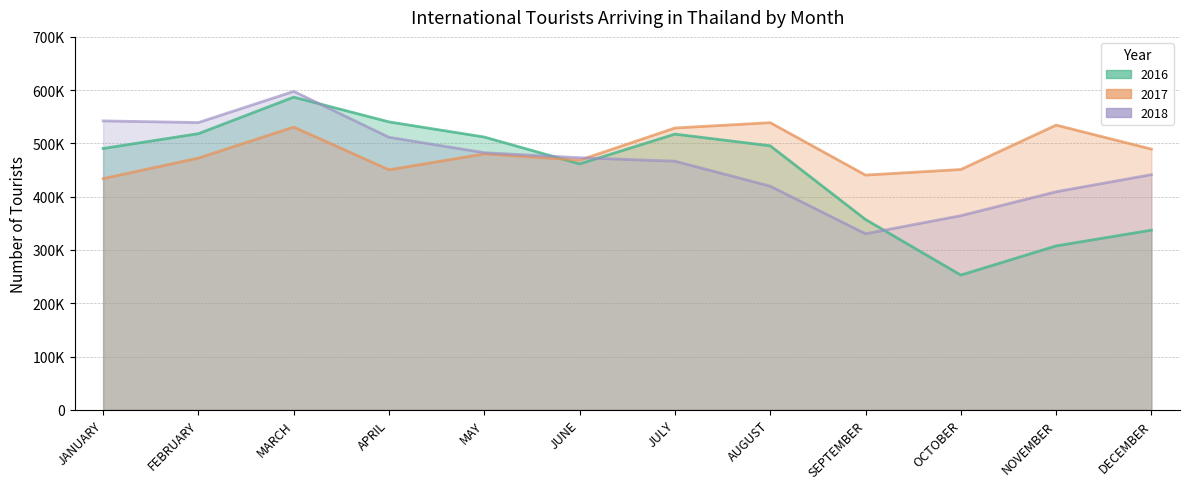

Reading left to right, extract all data points from this chart.

2016: JANUARY=490545	FEBRUARY=518335	MARCH=586899	APRIL=540419	MAY=511975	JUNE=461595	JULY=517494	AUGUST=495556	SEPTEMBER=357256	OCTOBER=252903	NOVEMBER=307646	DECEMBER=337221
2017: JANUARY=433996	FEBRUARY=472562	MARCH=530734	APRIL=450529	MAY=480424	JUNE=468503	JULY=528986	AUGUST=538997	SEPTEMBER=440591	OCTOBER=451100	NOVEMBER=534432	DECEMBER=489361
2018: JANUARY=542326	FEBRUARY=539199	MARCH=597718	APRIL=511556	MAY=482622	JUNE=473150	JULY=466696	AUGUST=419792	SEPTEMBER=330461	OCTOBER=364373	NOVEMBER=409316	DECEMBER=441423